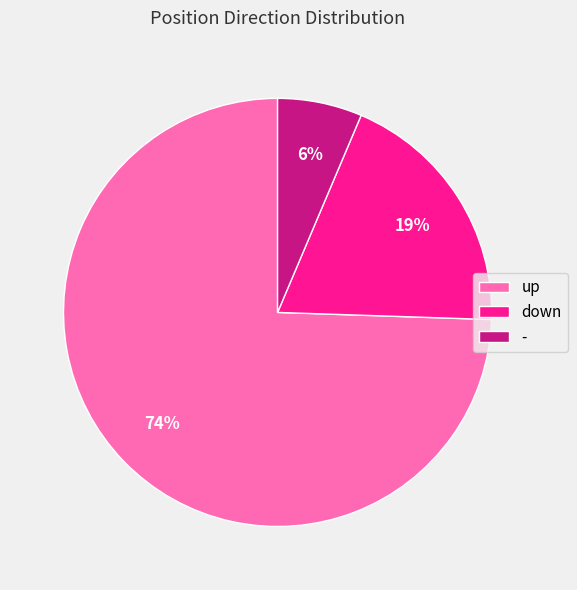

To the nearest percent, what portion does - represent?

6%